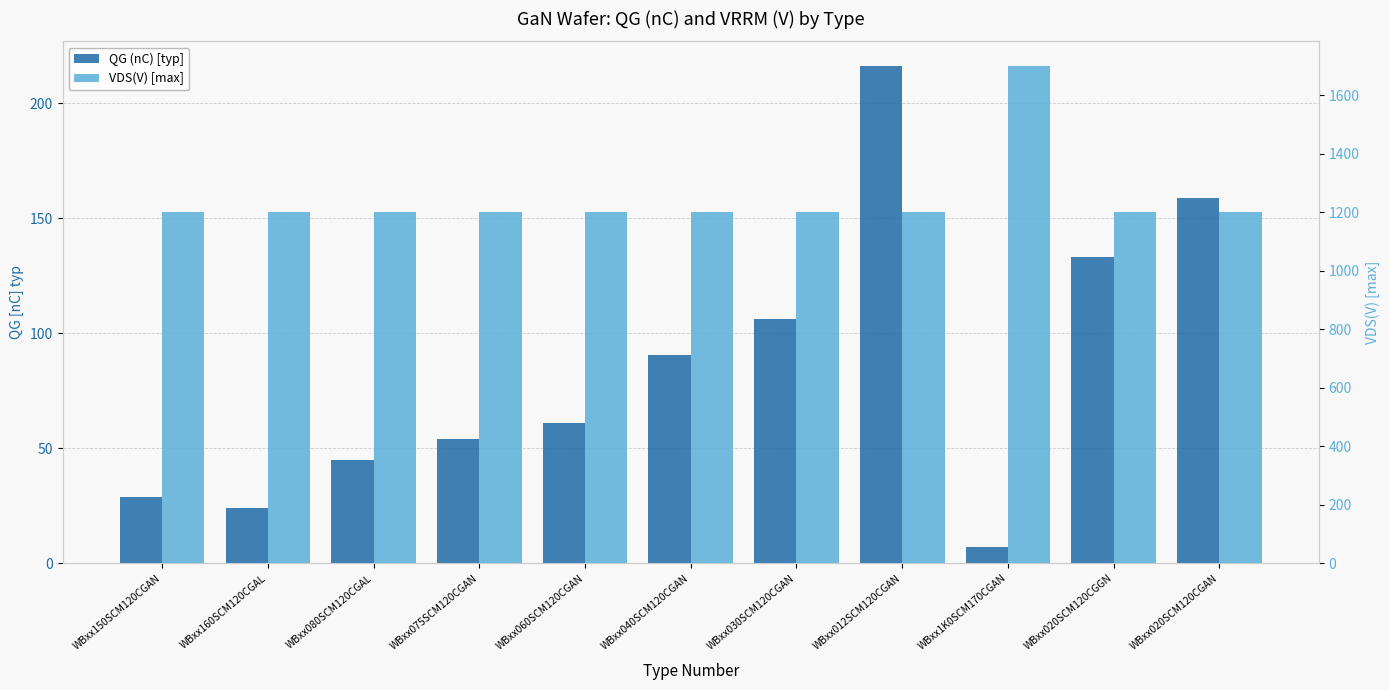

Reading left to right, transcribe all the data shown in this chart.

QG (nC) [typ]: WBxx150SCM120CGAN=29.0	WBxx160SCM120CGAL=24.0	WBxx080SCM120CGAL=45.0	WBxx075SCM120CGAN=54.0	WBxx060SCM120CGAN=61.0	WBxx040SCM120CGAN=90.5	WBxx030SCM120CGAN=106.4	WBxx012SCM120CGAN=216.1	WBxx1K0SCM170CGAN=7.0	WBxx020SCM120CGGN=133.0	WBxx020SCM120CGAN=159.0
VDS(V) [max]: WBxx150SCM120CGAN=1200.0	WBxx160SCM120CGAL=1200.0	WBxx080SCM120CGAL=1200.0	WBxx075SCM120CGAN=1200.0	WBxx060SCM120CGAN=1200.0	WBxx040SCM120CGAN=1200.0	WBxx030SCM120CGAN=1200.0	WBxx012SCM120CGAN=1200.0	WBxx1K0SCM170CGAN=1700.0	WBxx020SCM120CGGN=1200.0	WBxx020SCM120CGAN=1200.0